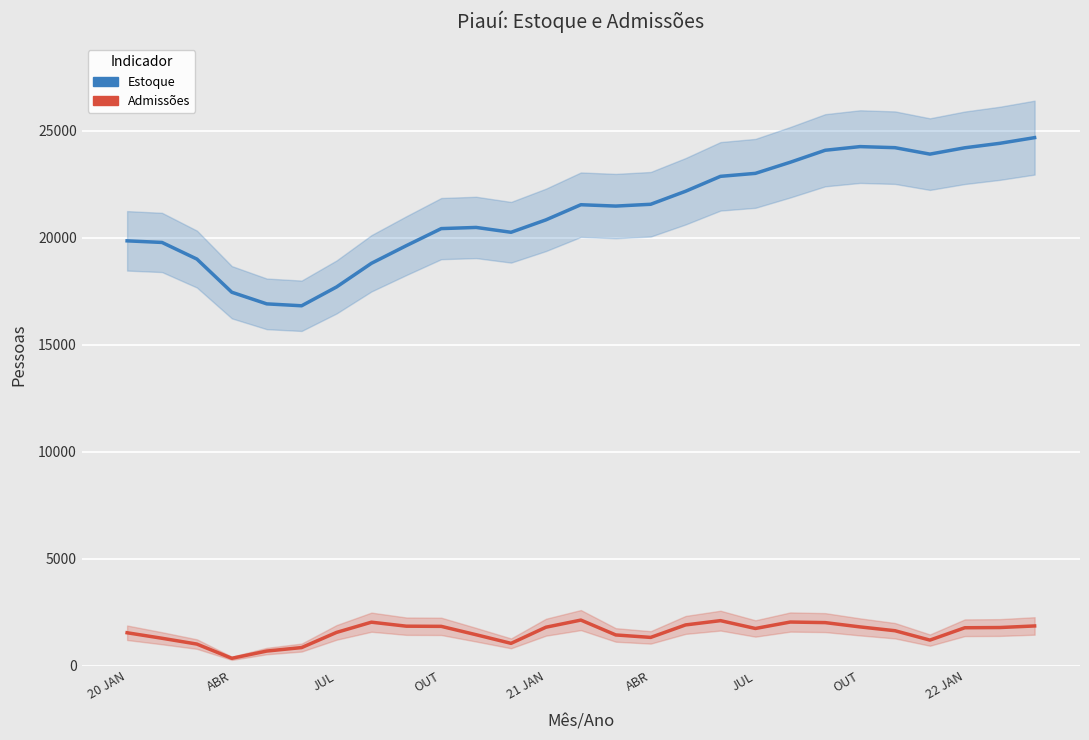

Is it true that Estoque equals 33767 at 13?

False